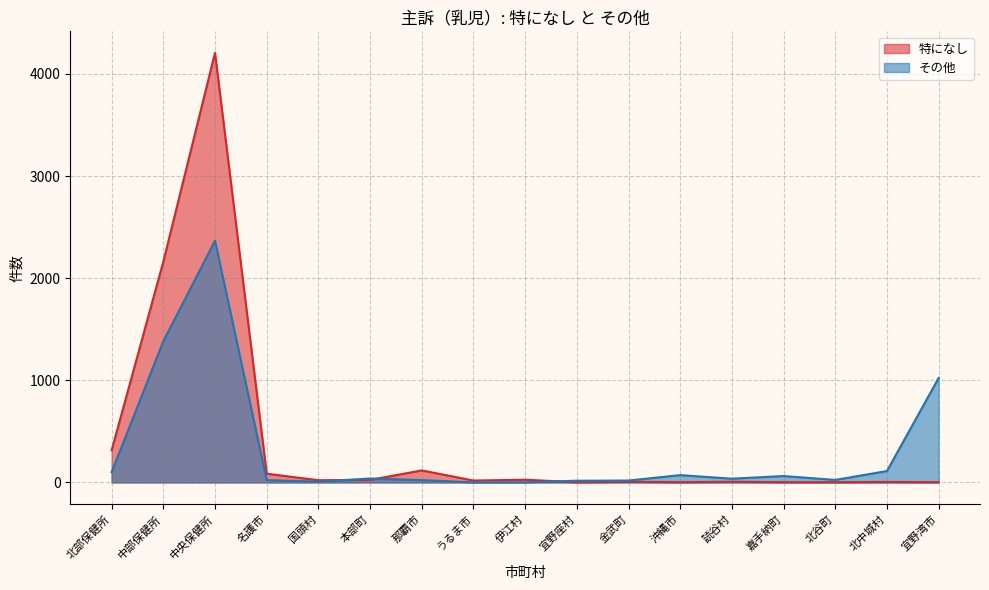

Reading right to left, extract all data points from this chart.

特になし: 3	5	3	3	7	3	7	2	27	19	118	25	22	86	4207	2162	315
その他: 1024	112	25	63	37	72	19	17	2	1	23	39	8	23	2367	1383	102